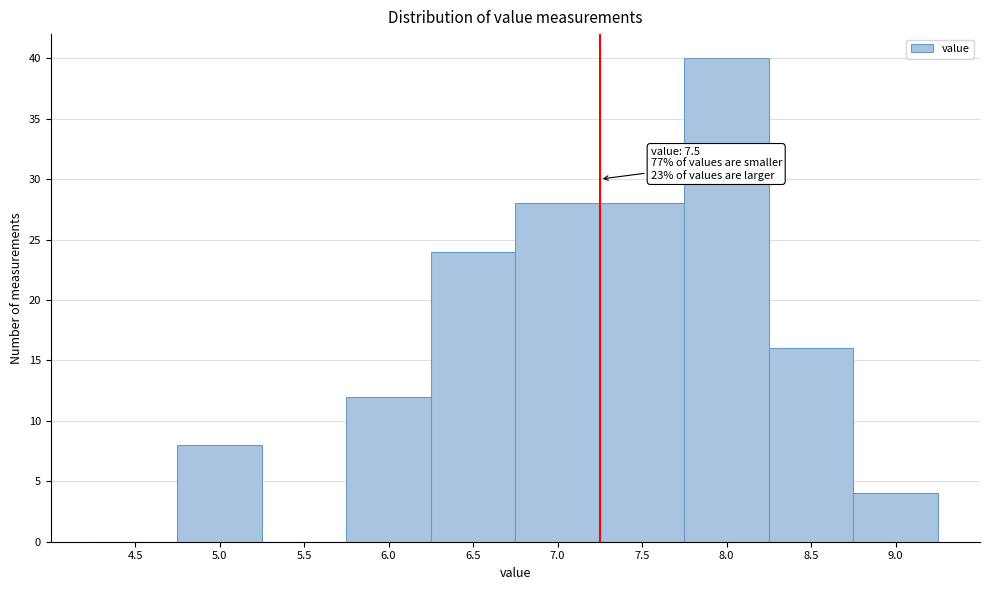

Reading left to right, list all the values displayed in this chart.

4.5=0	5.0=8	5.5=0	6.0=12	6.5=24	7.0=28	7.5=28	8.0=40	8.5=16	9.0=4